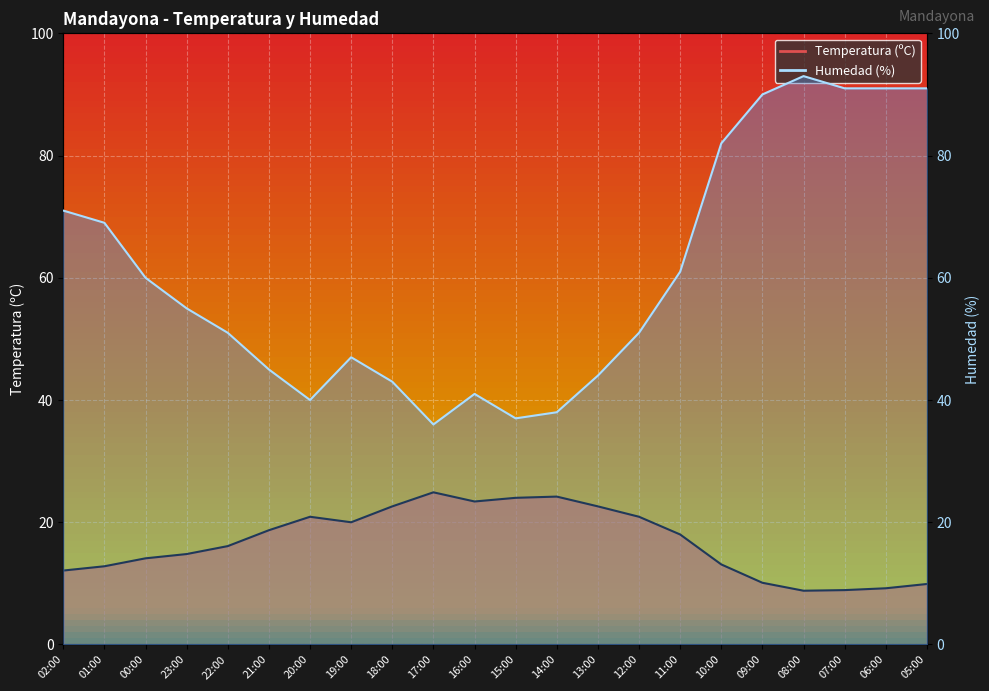

What is the label of the 21st point from the left?

06:00